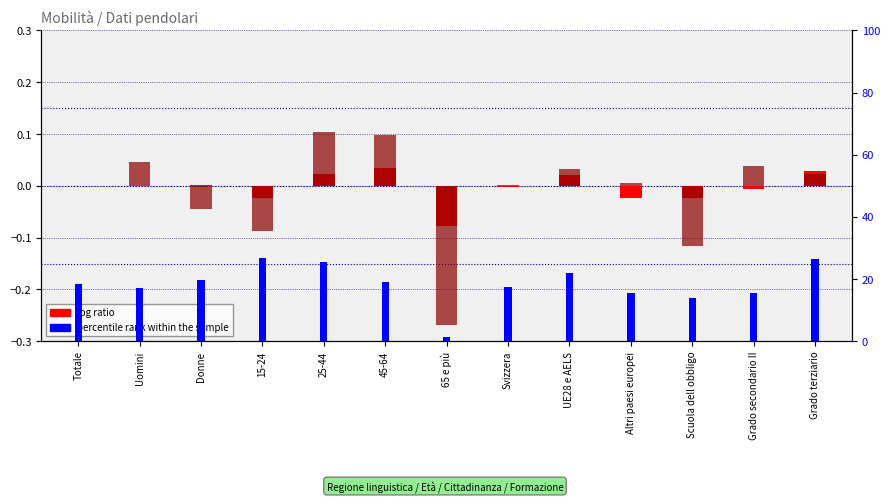

How many values in the percentile rank within the sample series exceed 18?

7